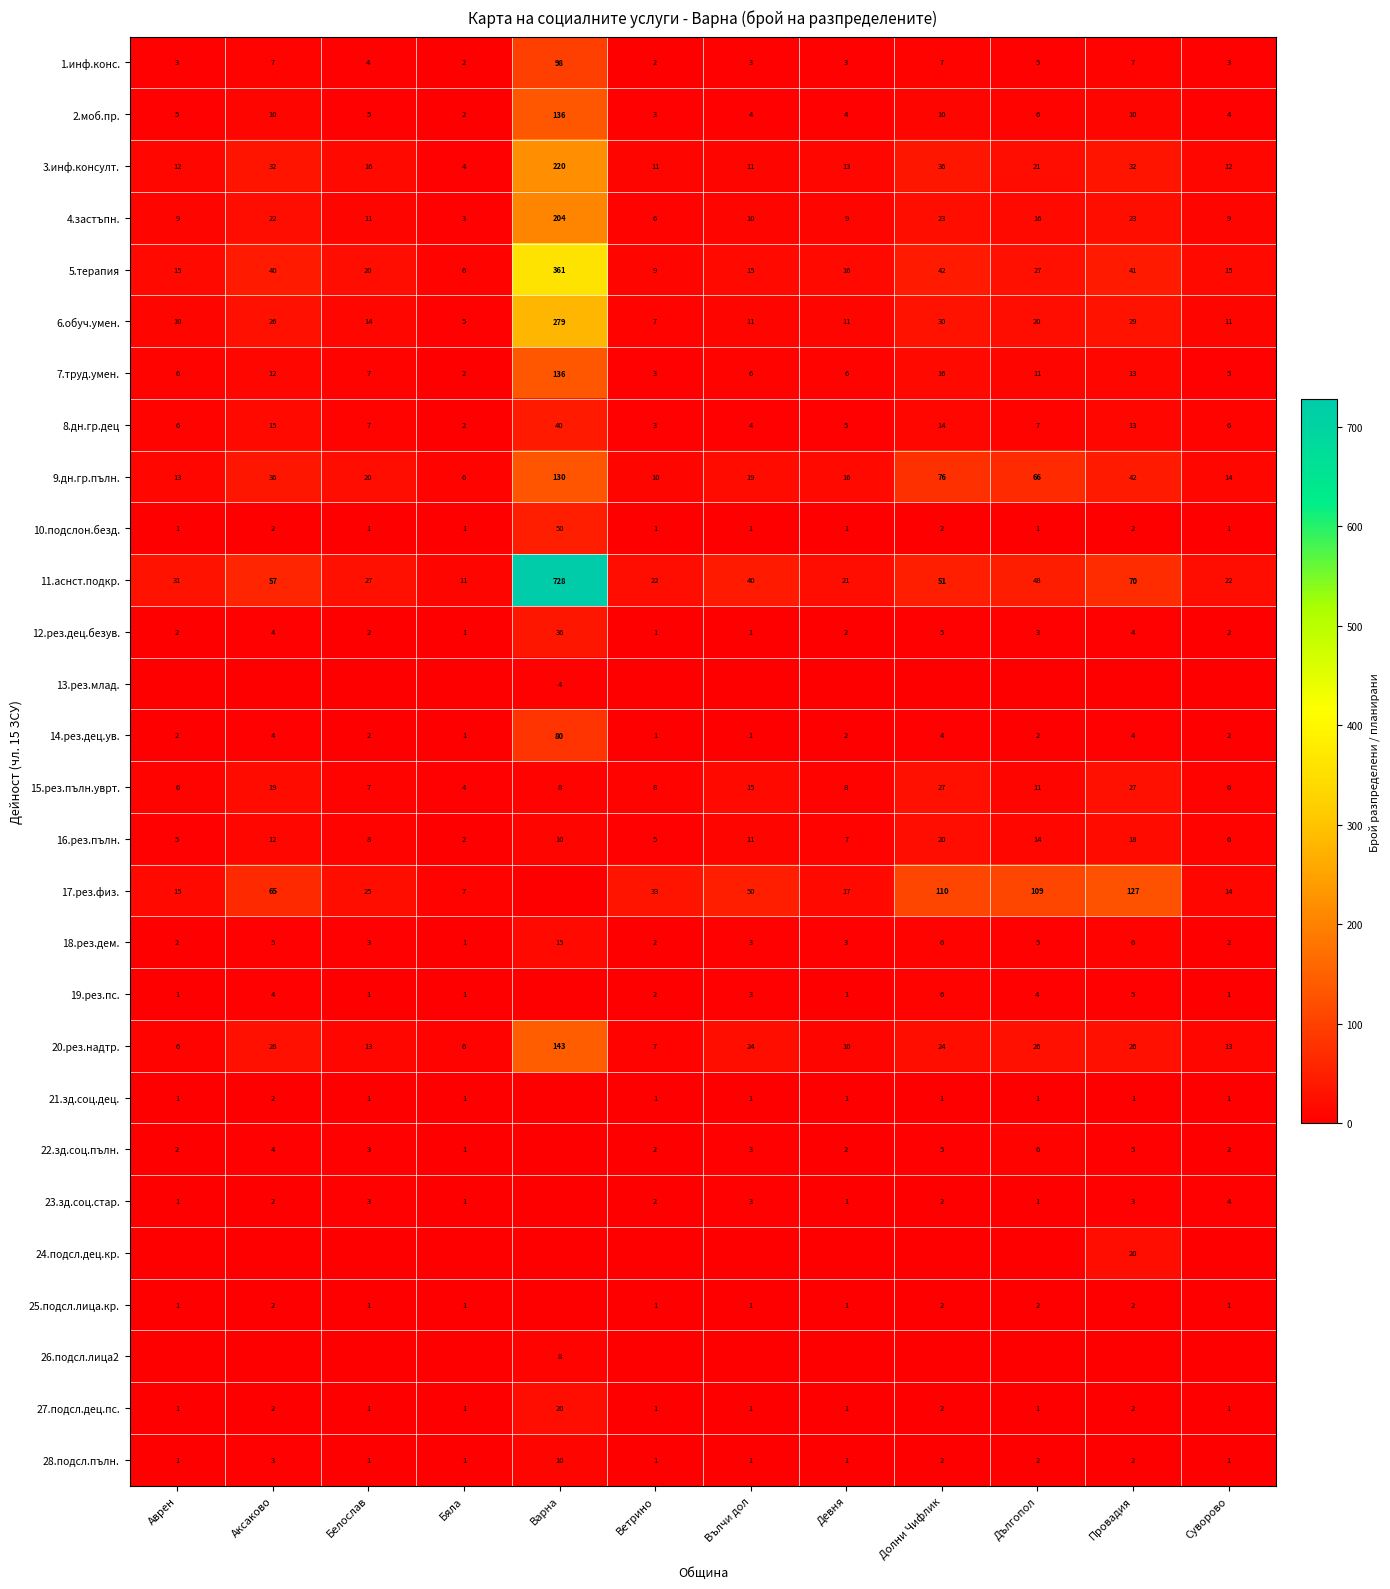

What is the greatest value displayed?

728